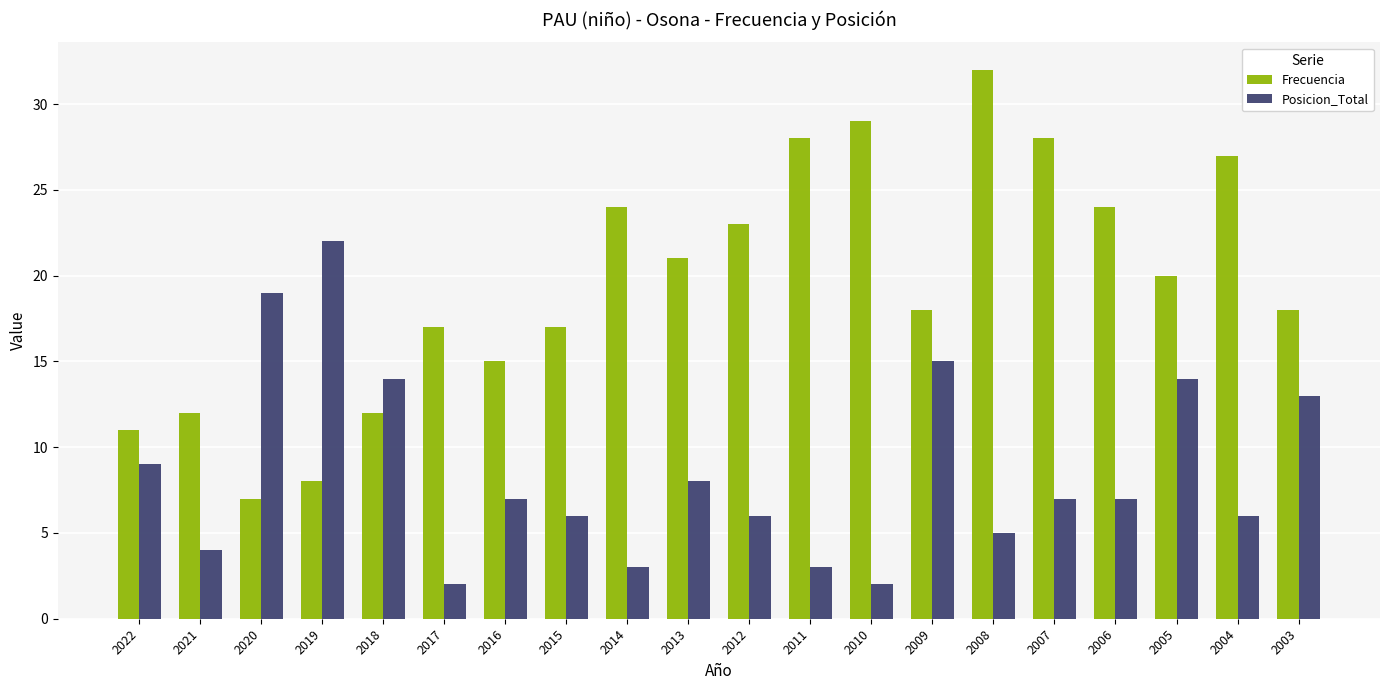

What is the minimum value for Frecuencia?

7